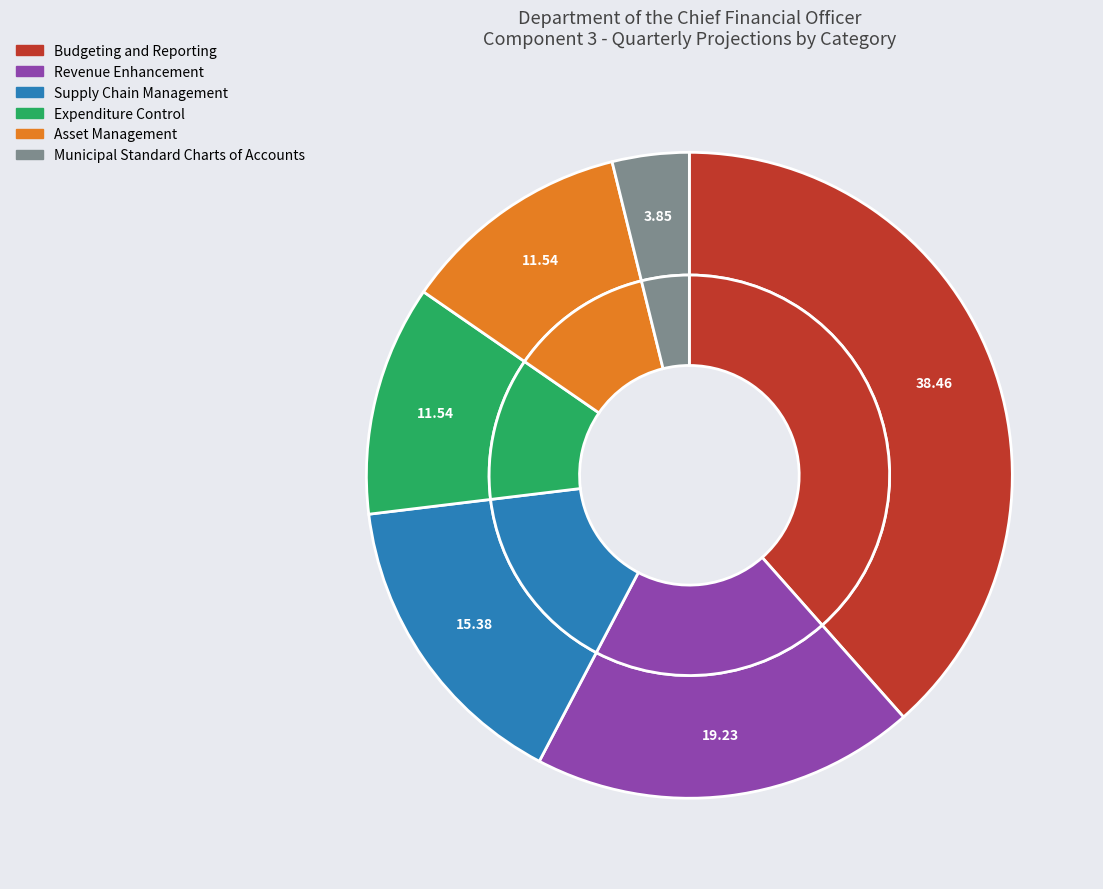

What percentage is the Revenue Enhancement slice, to the nearest percent?

19%